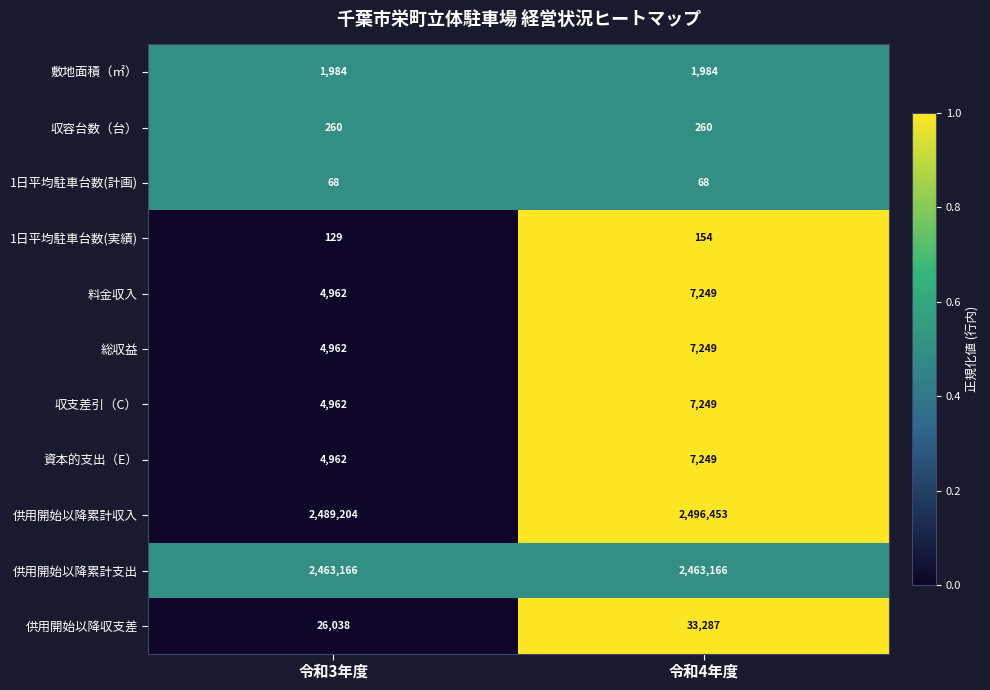

The 1日平均駐車台数(実績) series shows 129 at 令和3年度. True or false?

True